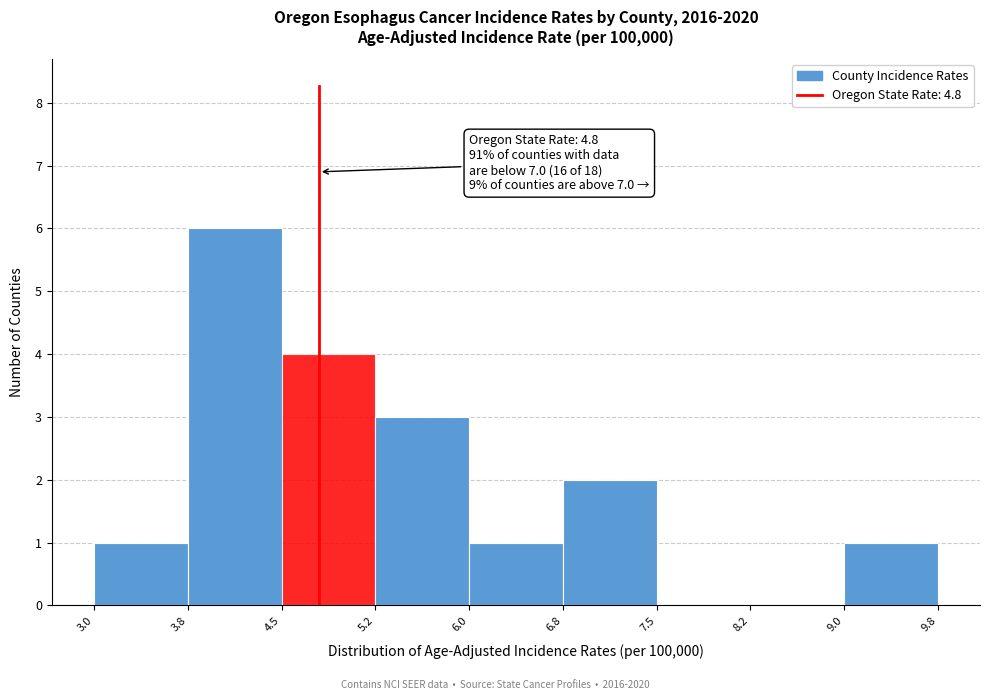

Which range on the x-axis has the tallest bar?

3.8 to 4.5